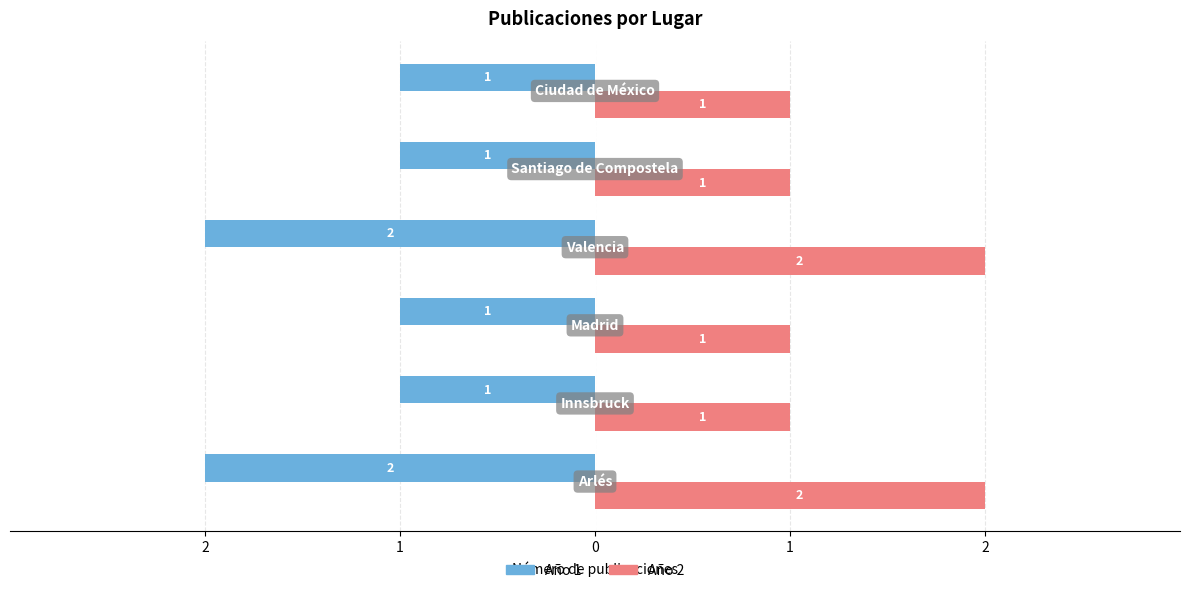

What are all the series names shown in the legend?

Año 1, Año 2